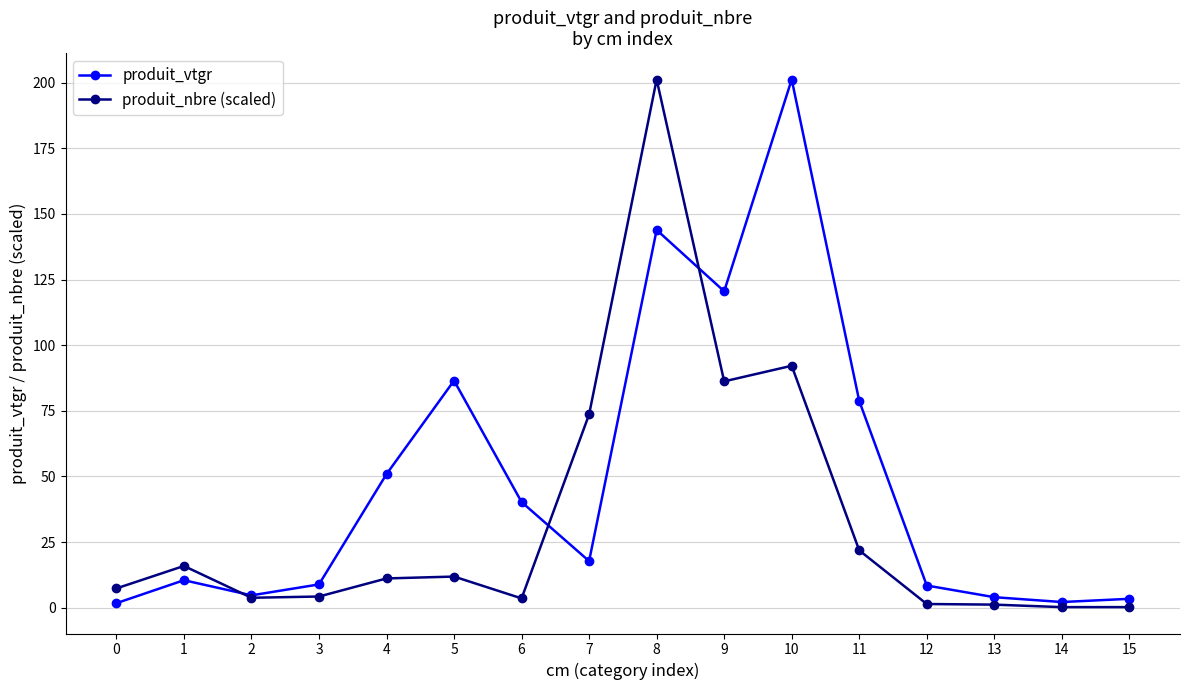

How many lines are shown in the chart?

2